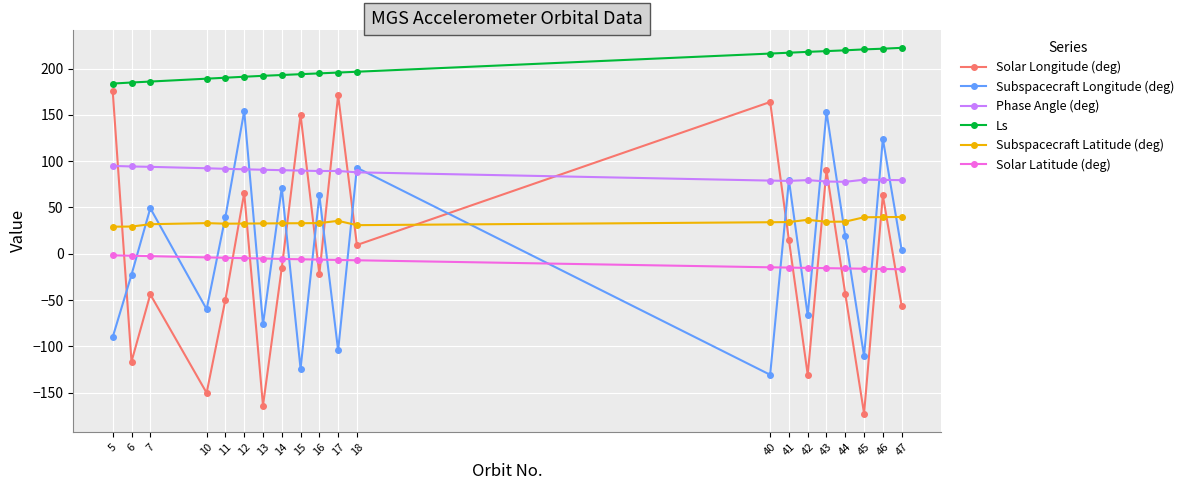

Which series has the largest total across all categories?

Ls